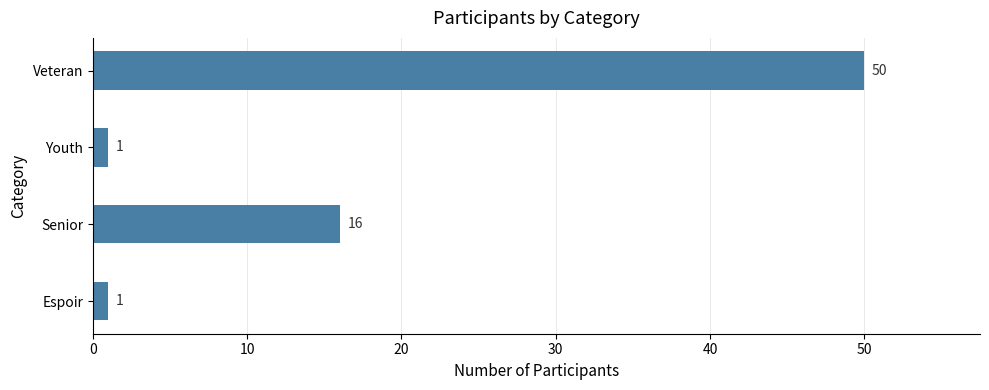

How many distinct data groups are displayed?

1